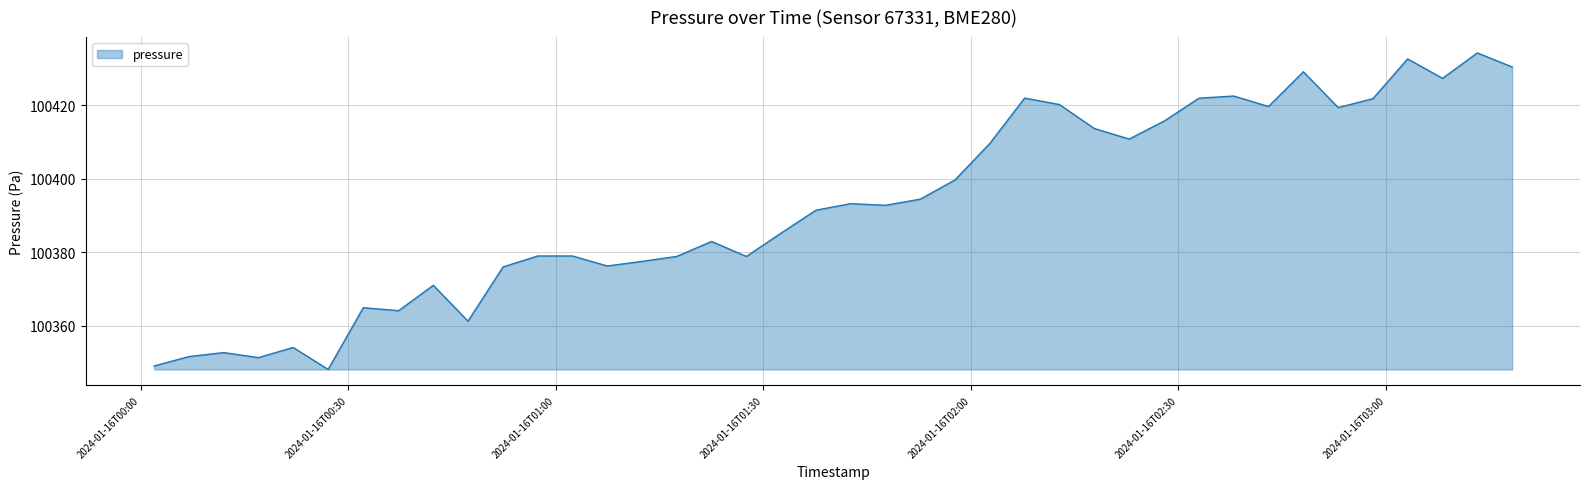

What is the difference between the maximum and minimum values?

86.0